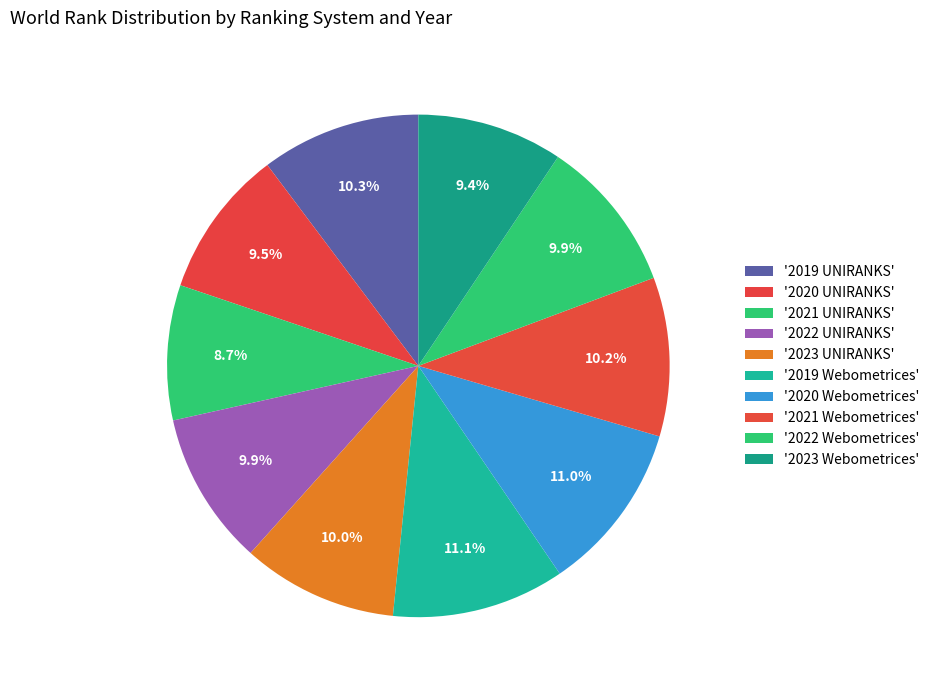

To the nearest percent, what is the average slice percentage?

10%